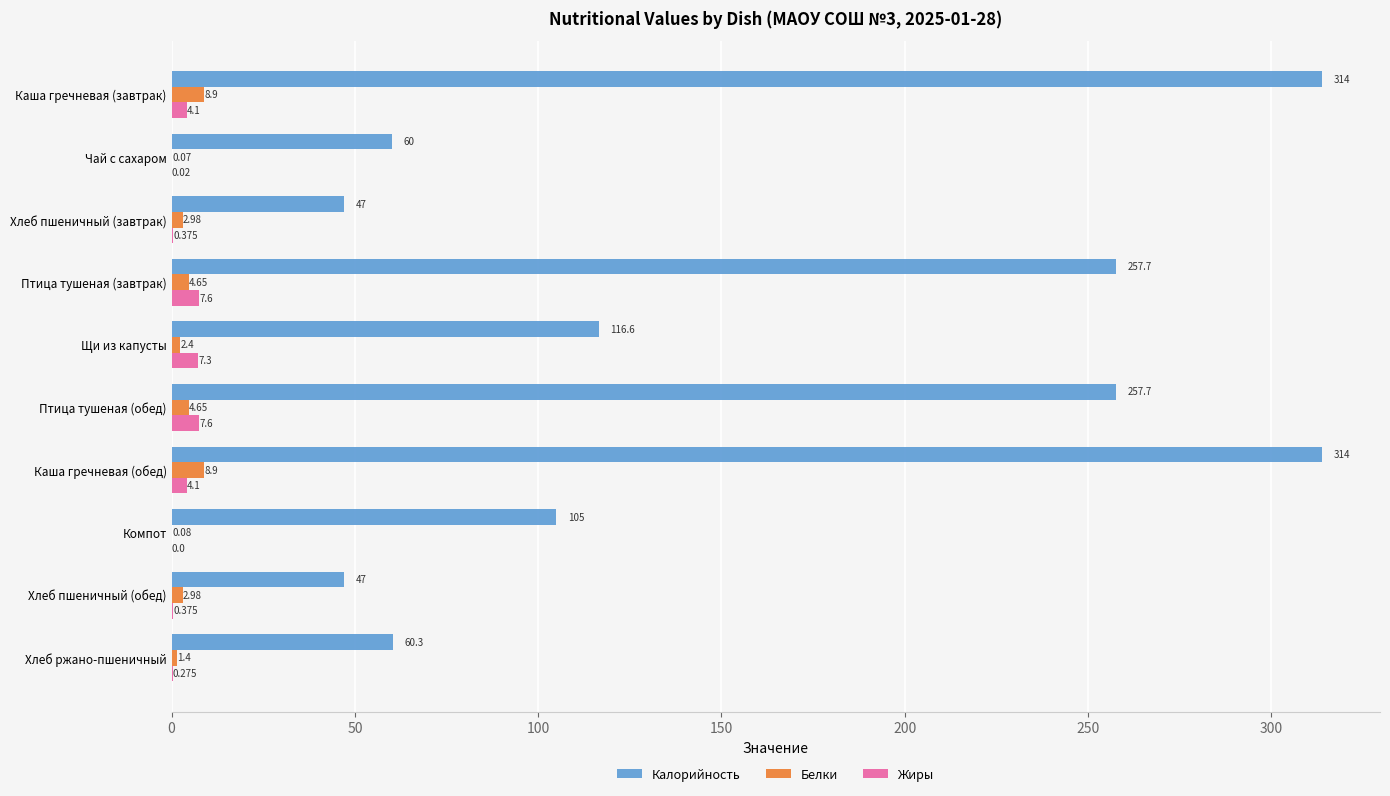

Where is Калорийность nearest to the value 180?

Щи из капусты